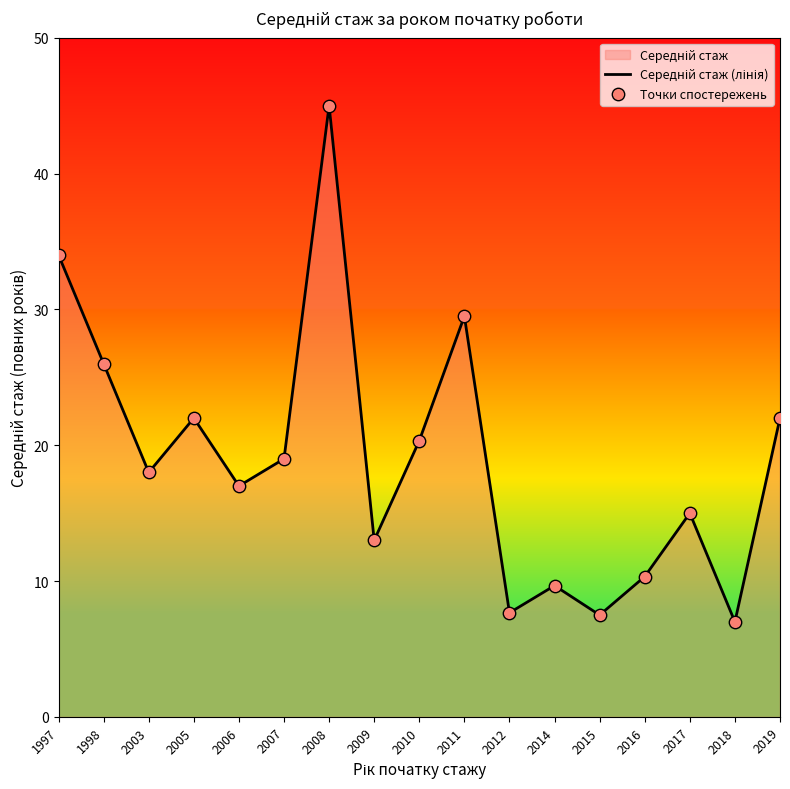

What is the difference between the maximum and minimum values?

38.0